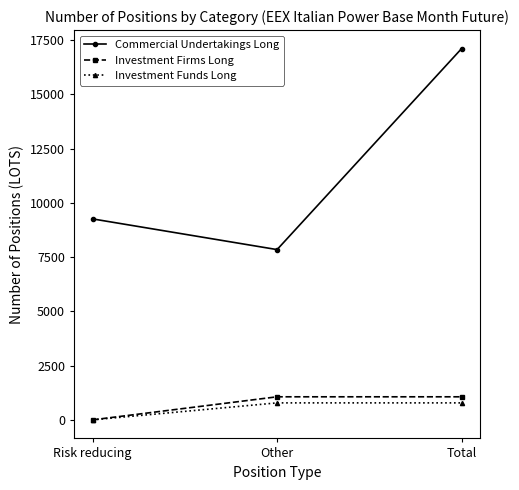

What is the maximum value for Investment Funds Long?

782.0